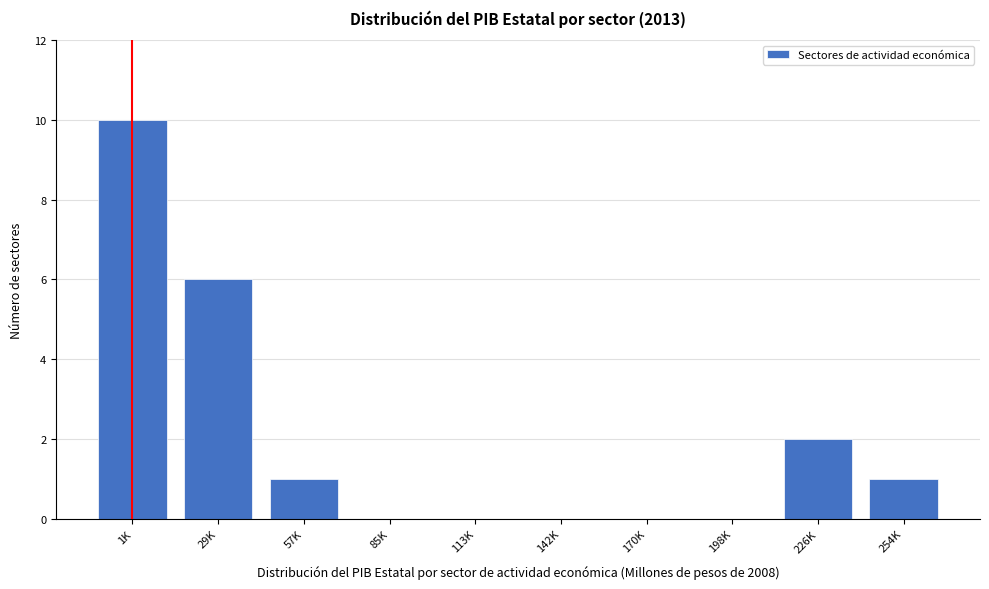

Reading left to right, extract all data points from this chart.

1K=10	29K=6	57K=1	85K=0	113K=0	142K=0	170K=0	198K=0	226K=2	254K=1